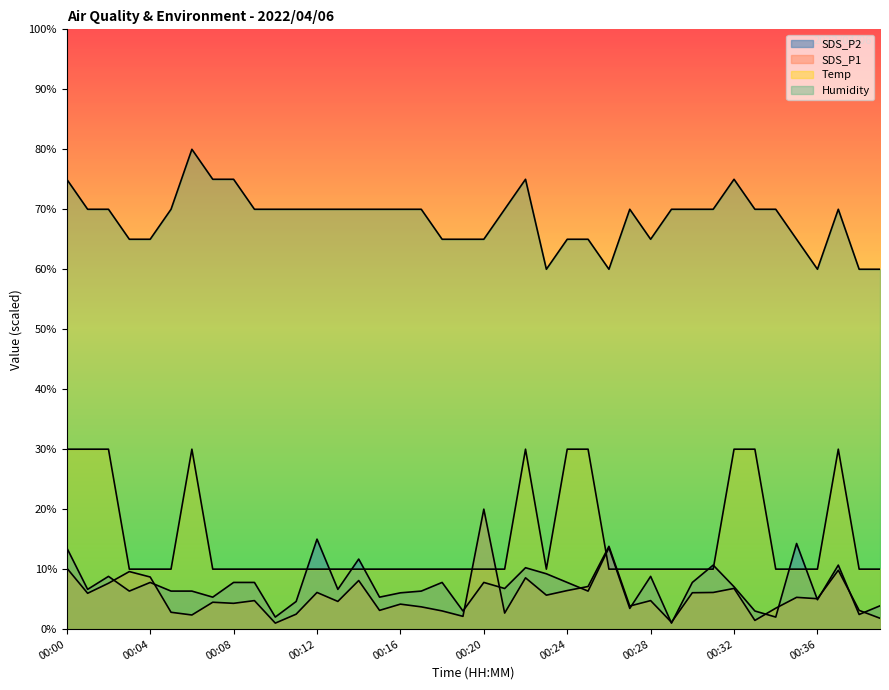

True or false: SDS_P1 and SDS_P2 intersect in this chart.

True